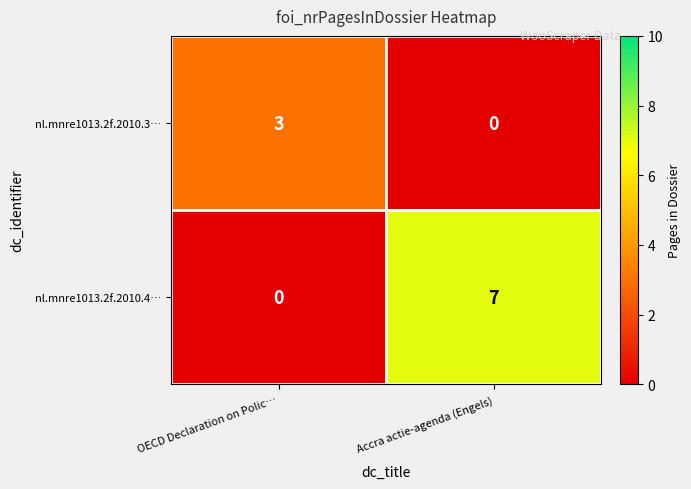

What is the sum of the nl.mnre1013.2f.2010.3… values at OECD Declaration on Polic… and Accra actie-agenda (Engels)?

3